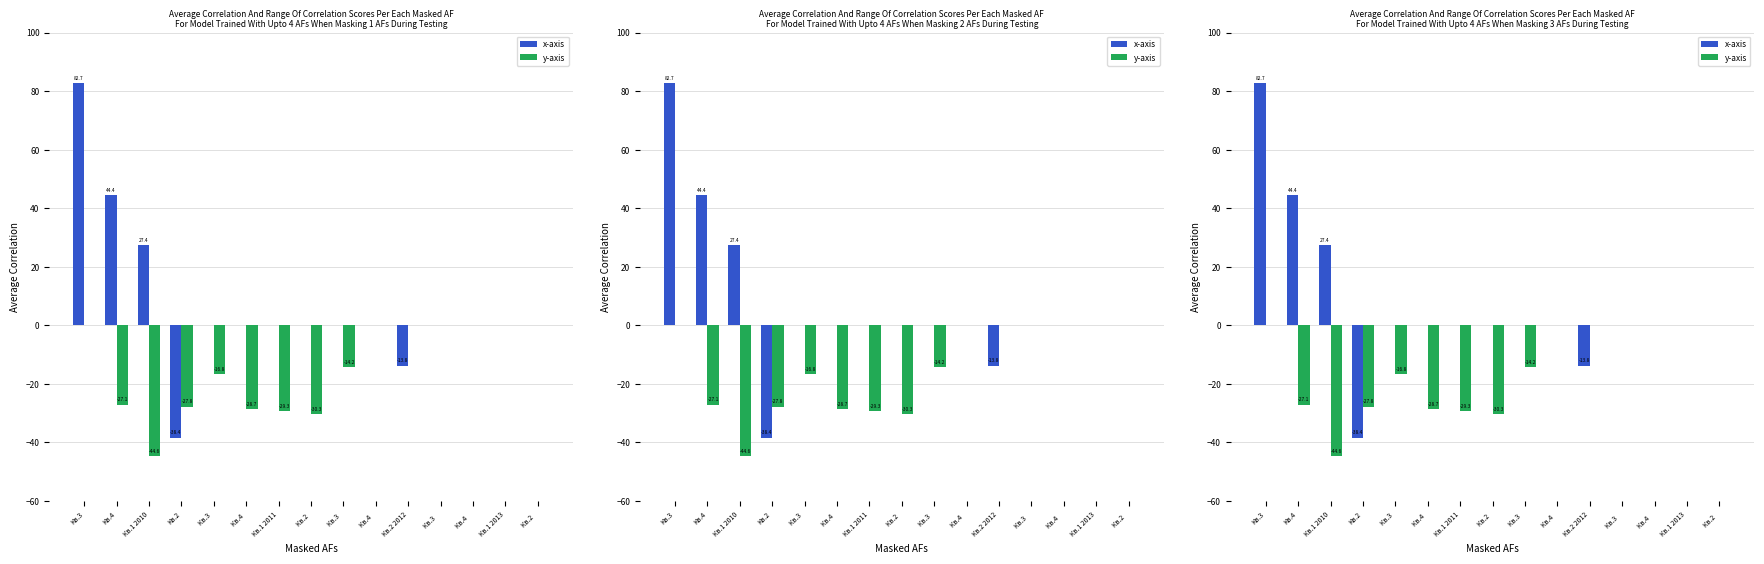

The value of x-axis at Кв.2   is 65.1. True or false?

False